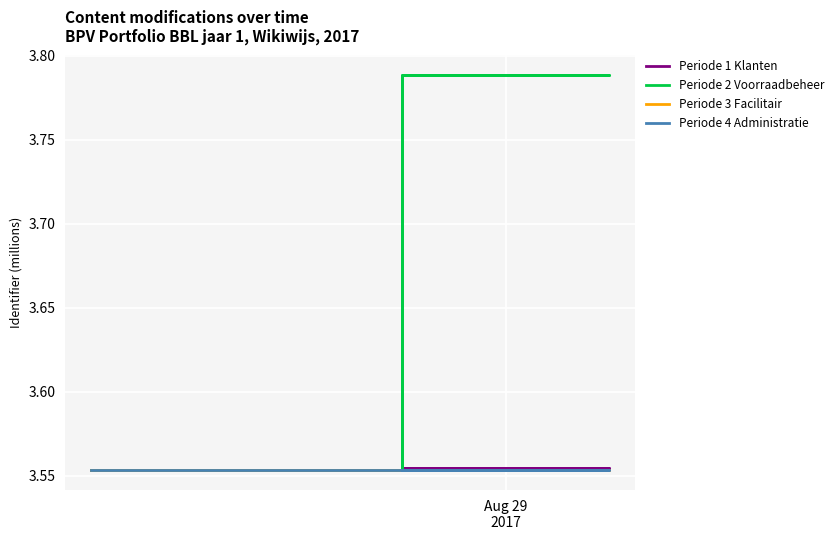

Is this an area chart (filled region under the line)?

No